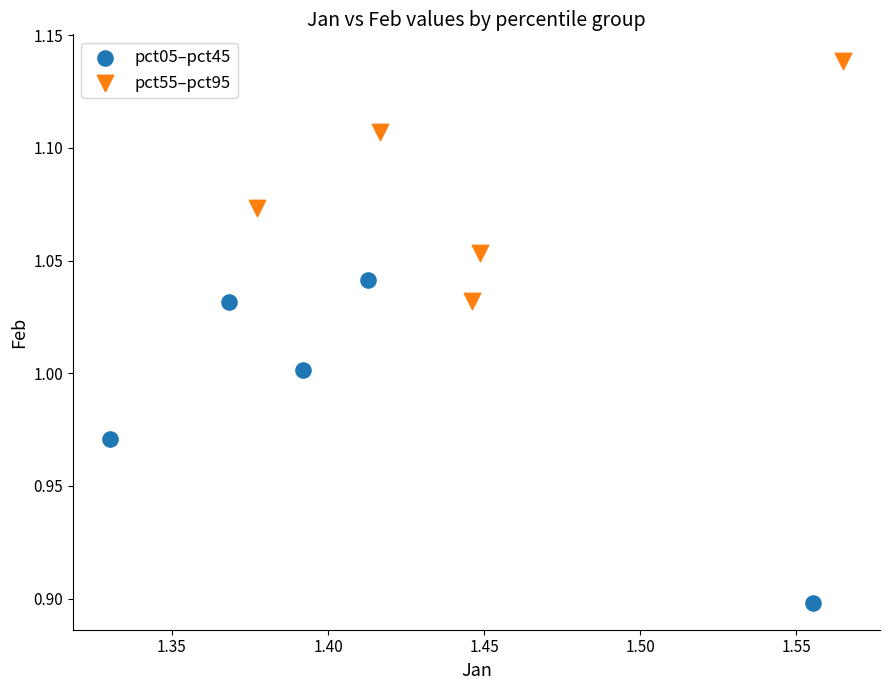

Which series contains the highest Y value?

pct55–pct95